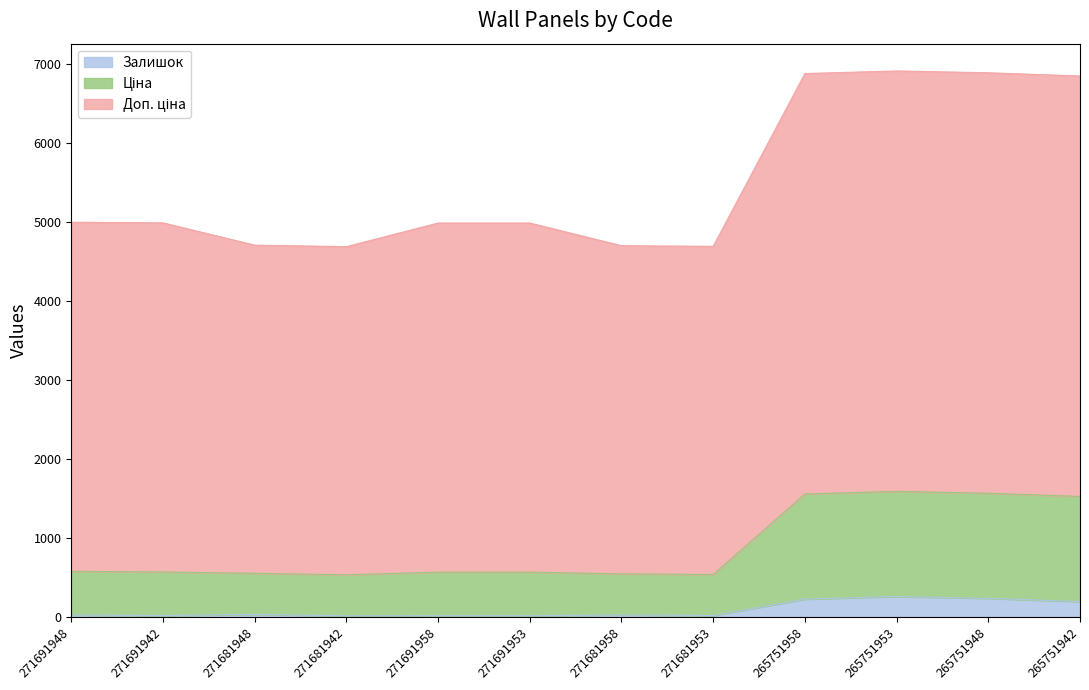

Which has a higher value, 271681948 or 271681953?

271681948